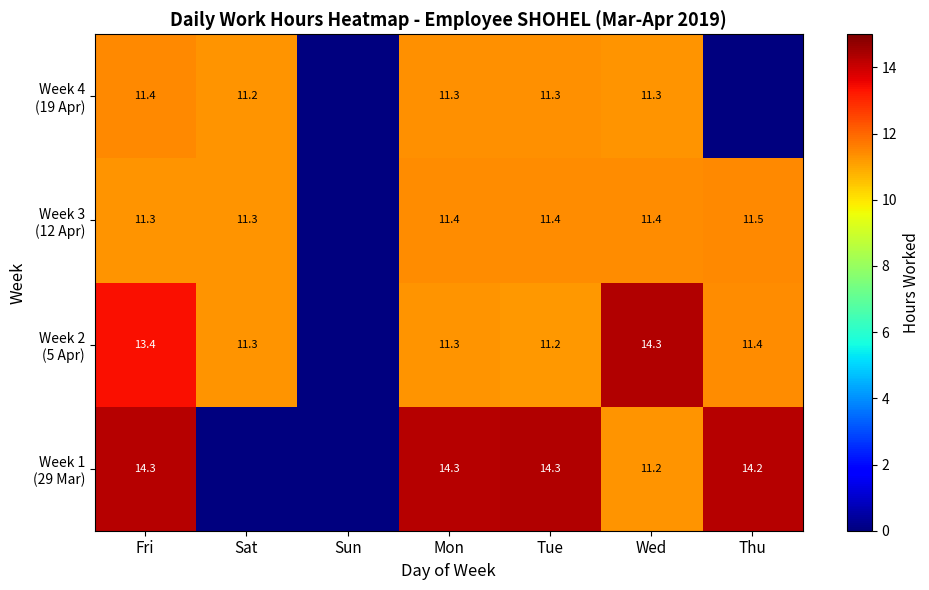

How many values in the Week 3 (12 Apr) series exceed 11?

6